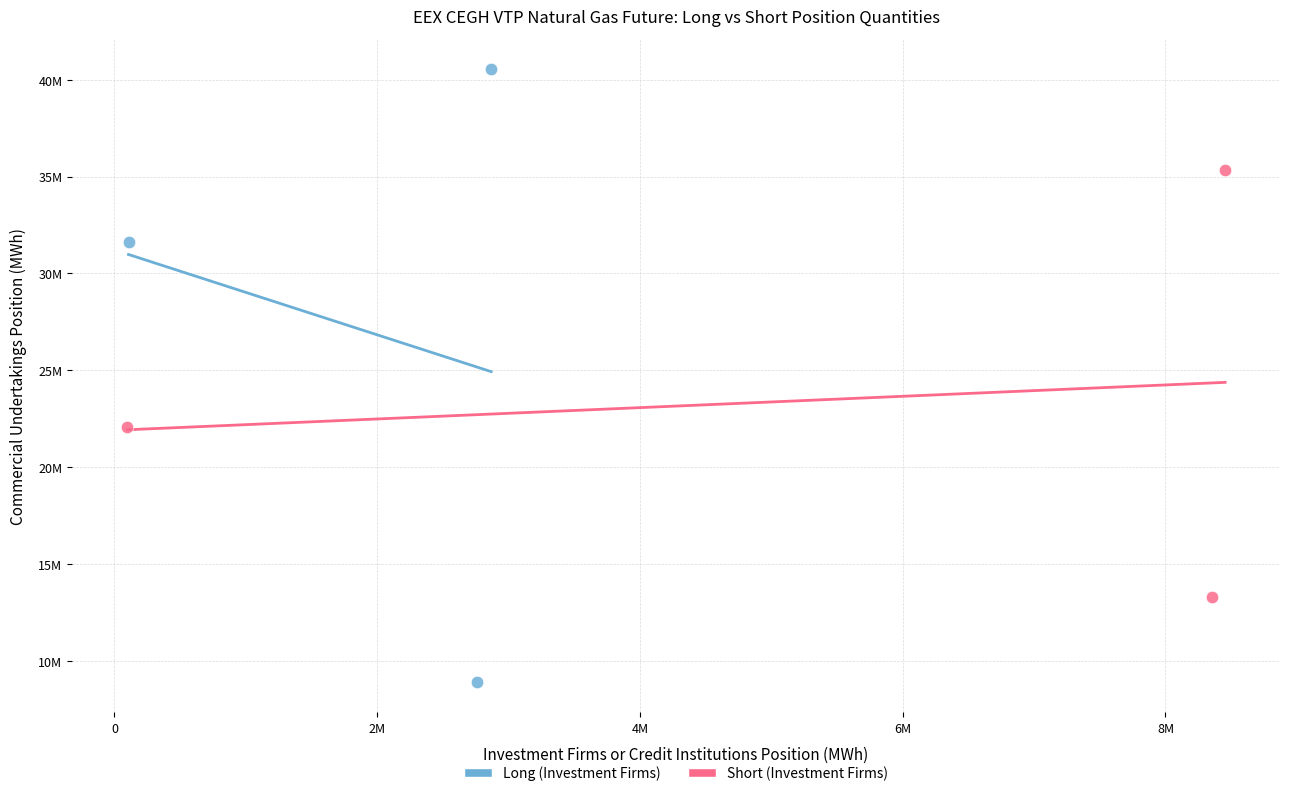

Which series reaches the minimum Y coordinate?

Long (Investment Firms)